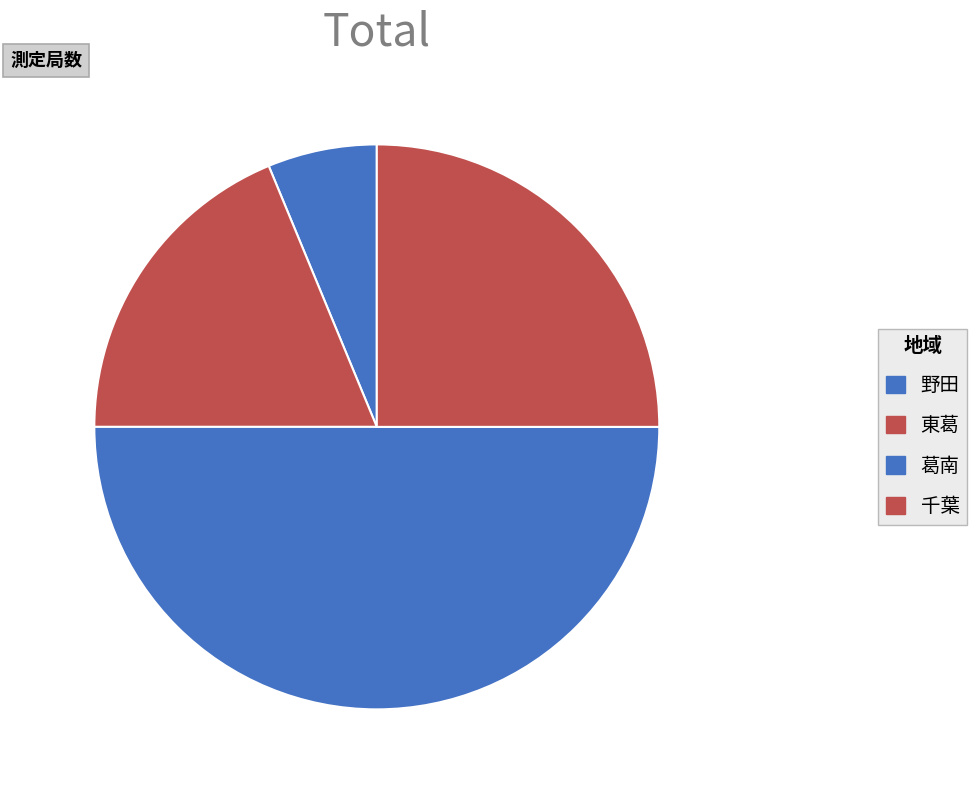

How many slices are in this pie chart?

4